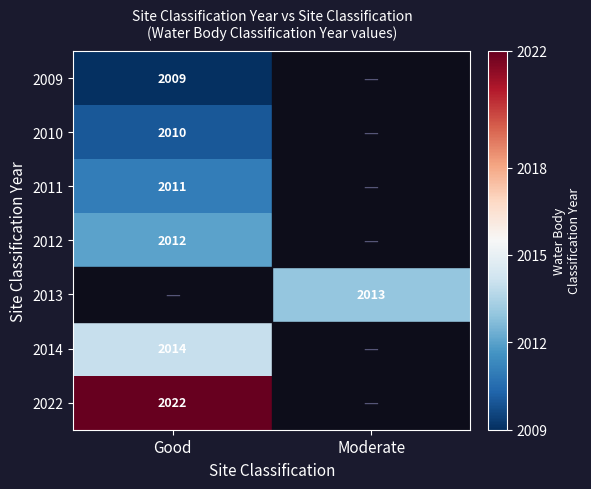

Is the value of 2013 at Moderate greater than the value of 2011 at Good?

Yes